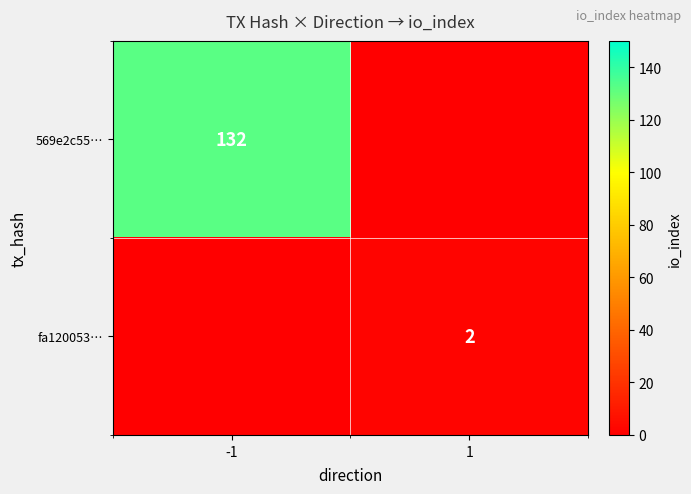

At which label does fa120053… reach its peak?

-1